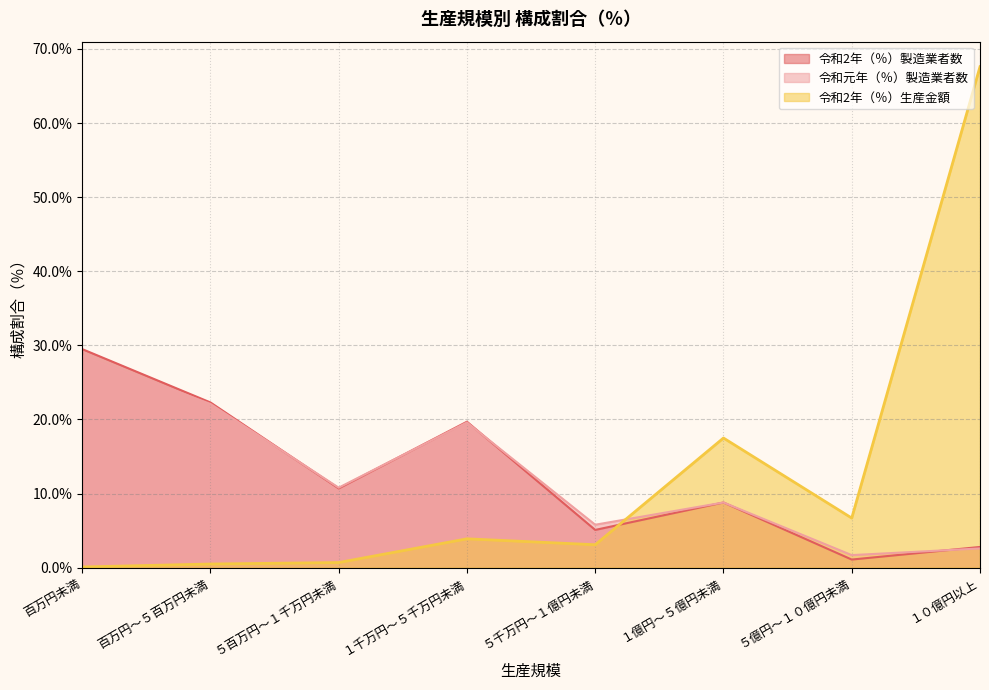

The value of 令和2年（％）生産金額 at １千万円～５千万円未満 is 3.9. True or false?

True